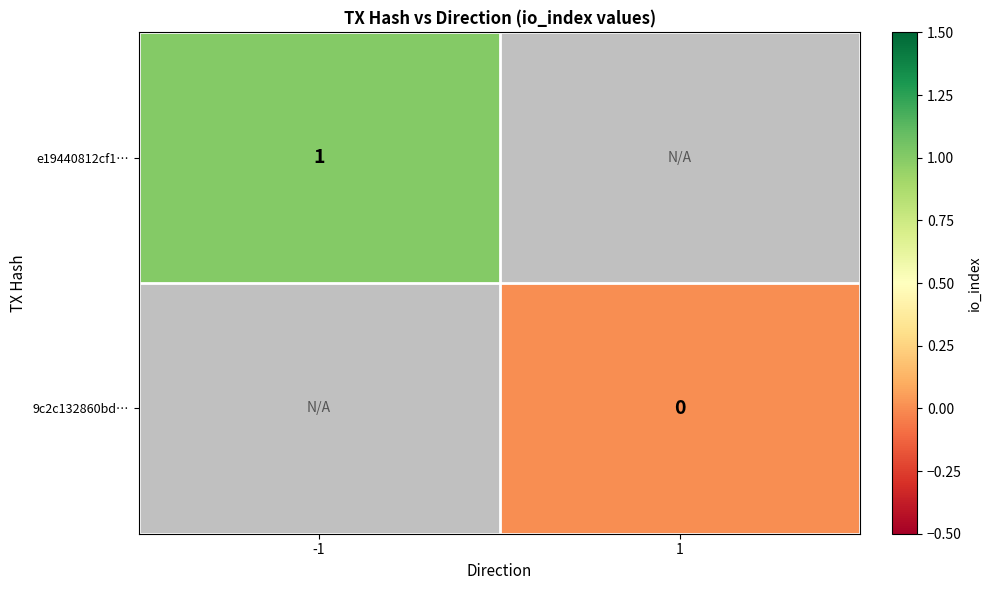

List the labels in order of 9c2c132860bd… value, smallest first.

-1, 1